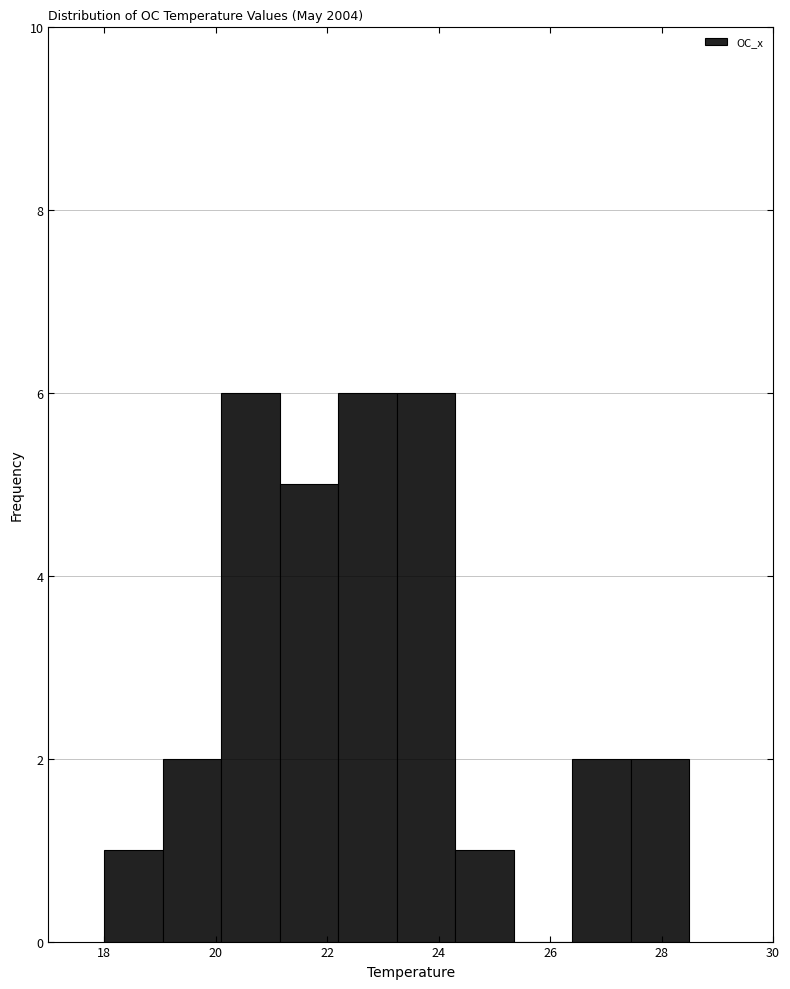

Reading left to right, list every bar in this chart as the range it spans on the x-axis followed by its height. Neither the bar edges nor the heights are printed on the chart, so give them approximately, as read against the axes.

18.00 to 19.05: 1
19.05 to 20.10: 2
20.10 to 21.15: 6
21.15 to 22.20: 5
22.20 to 23.25: 6
23.25 to 24.30: 6
24.30 to 25.35: 1
25.35 to 26.40: 0
26.40 to 27.45: 2
27.45 to 28.50: 2